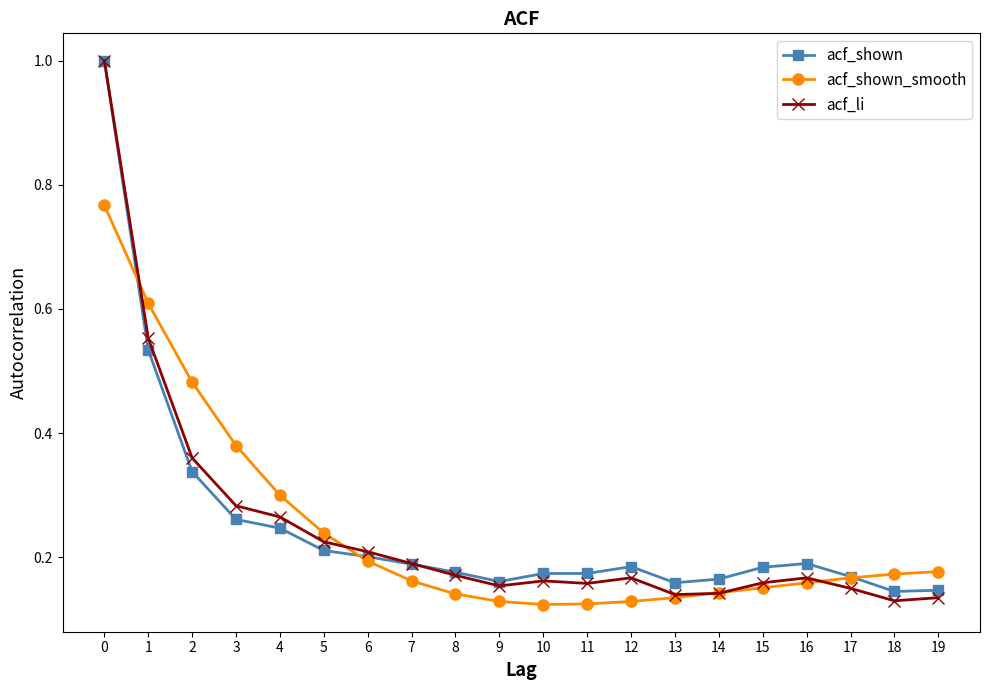

At how many categories does at least one series exceed 0?

20